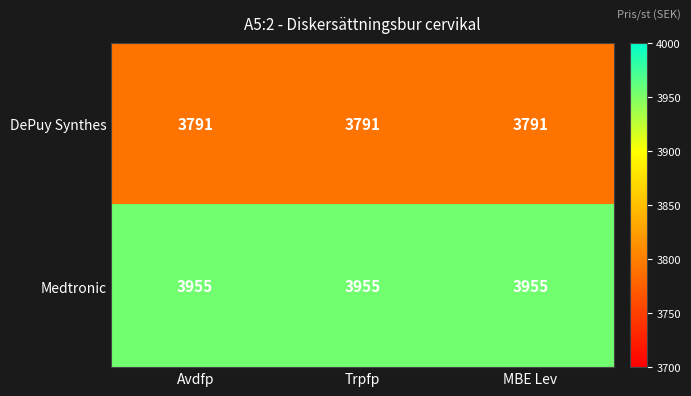

Count the number of data series in this chart.

2